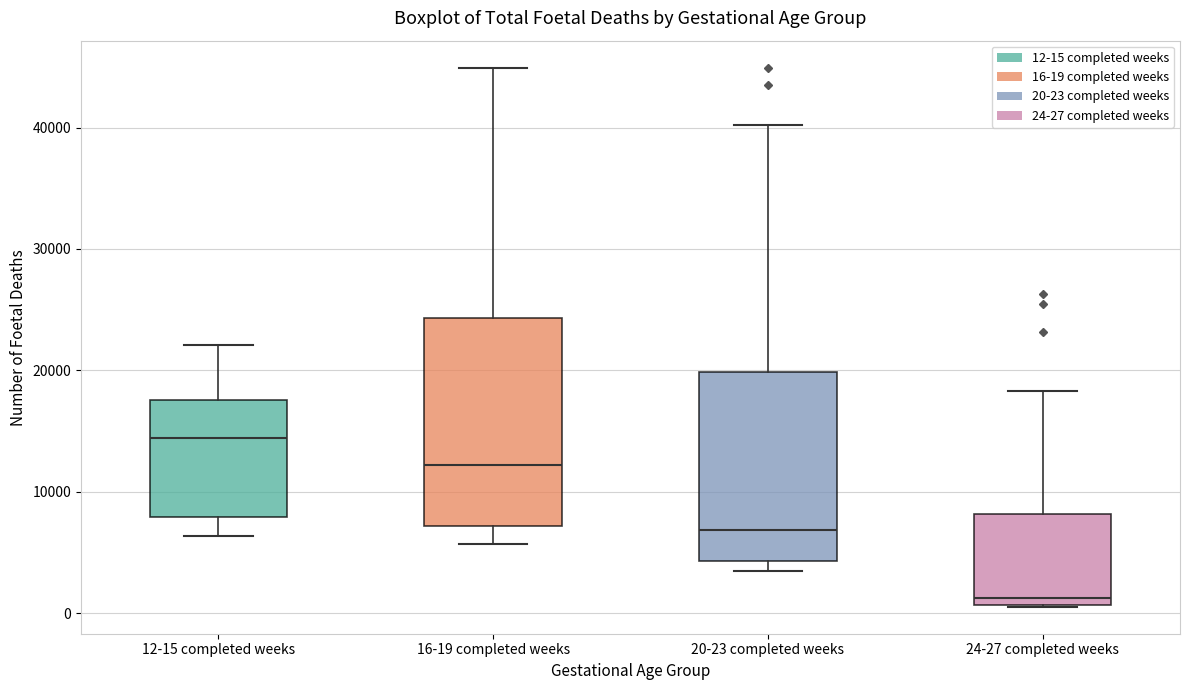

Where does the lower whisker of the box for 16-19 completed weeks end on the y-axis? The values are not printed on the chart, so give them approximately, as read against the axis.

6000